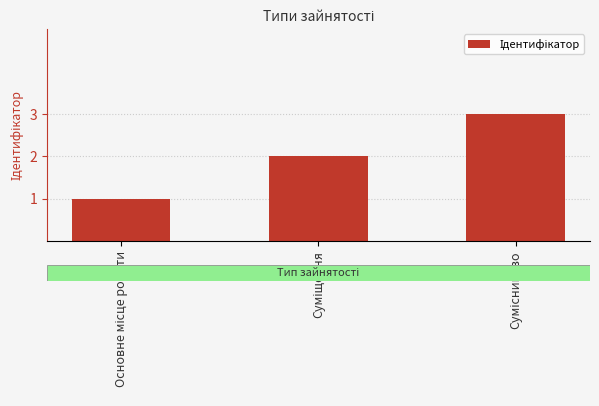

What is the maximum value shown in the chart?

3